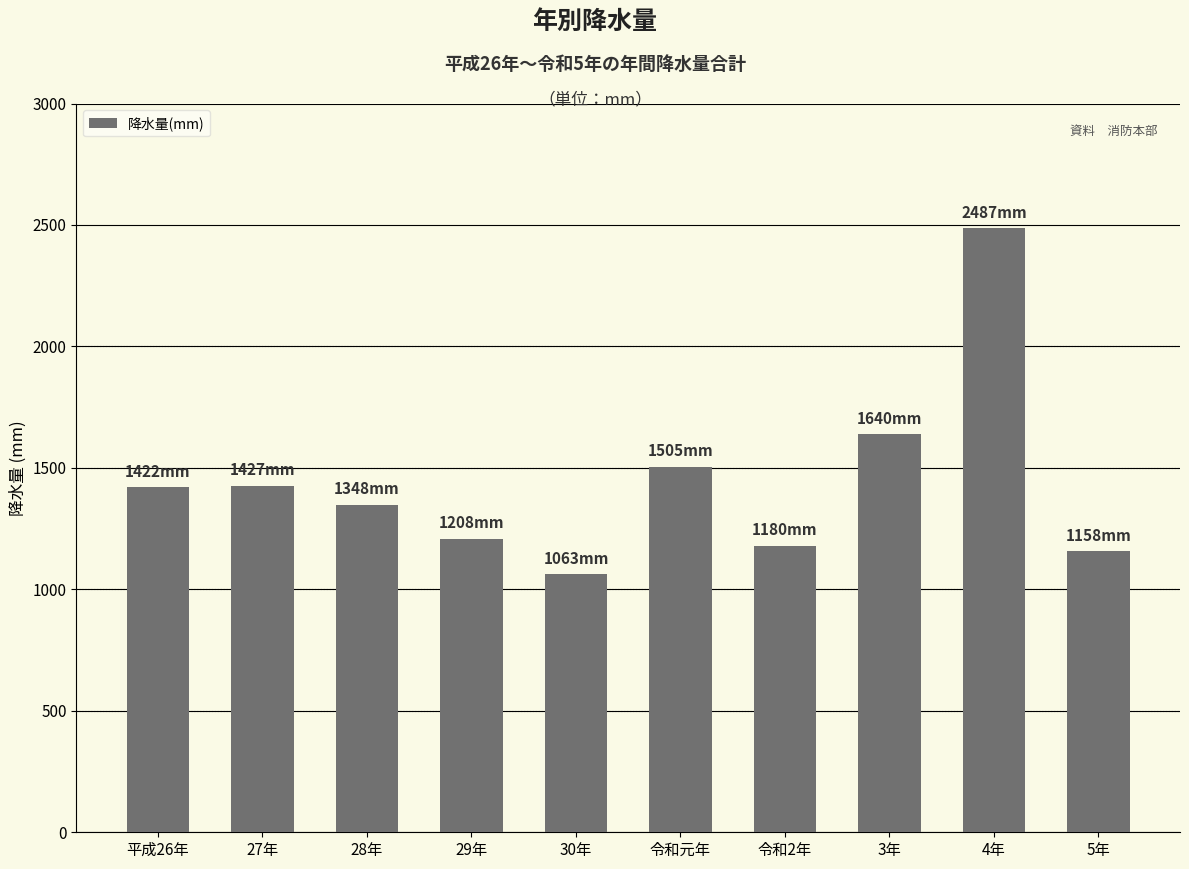

Between 30年 and 令和2年, which is larger?

令和2年